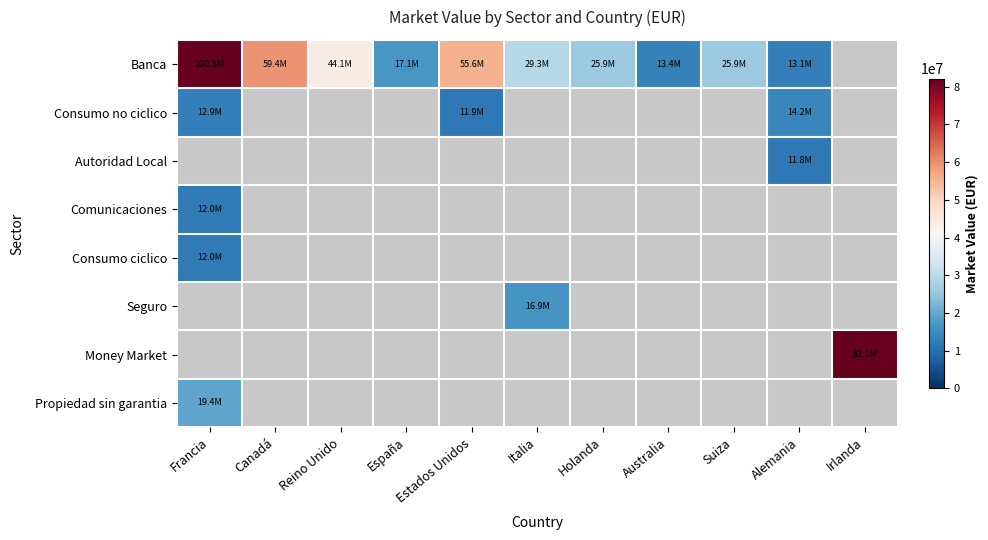

Which category has the lowest value across all series?

Irlanda